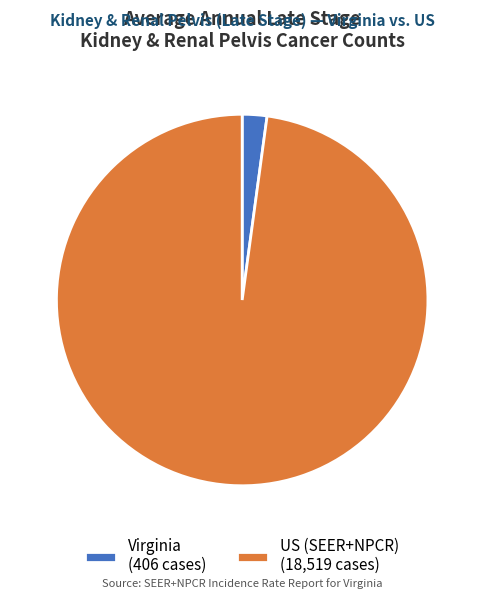

What is the ratio of the value at US (SEER+NPCR) (18,519 cases) to the value at Virginia (406 cases)?

45.6